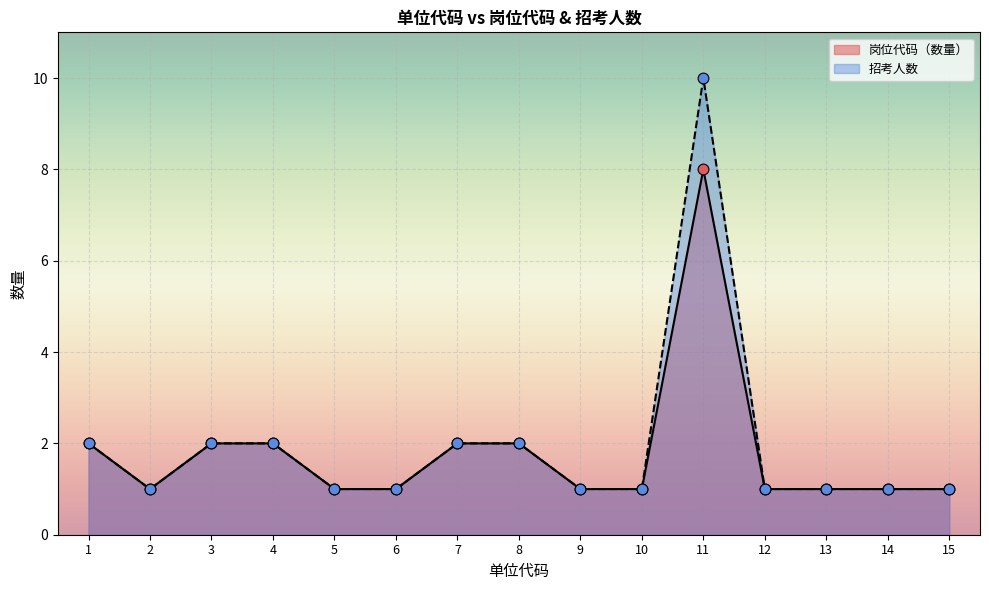

Is the value of 招考人数 at 14 greater than the value of 岗位代码 at 5?

No